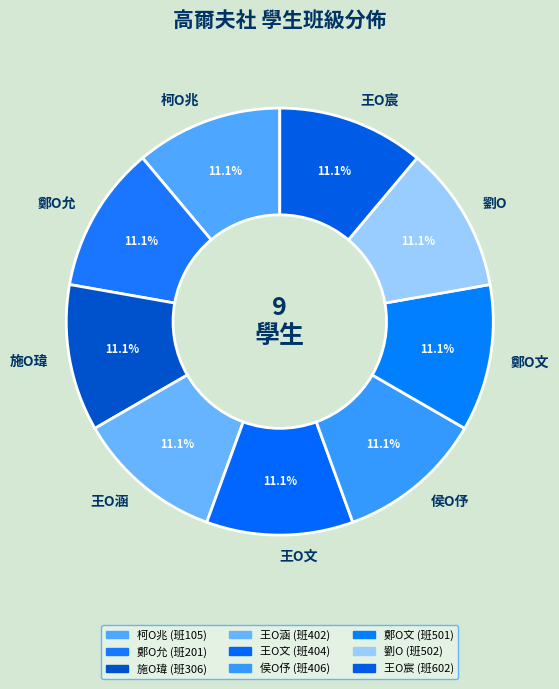

Does any single category account for the majority?

No